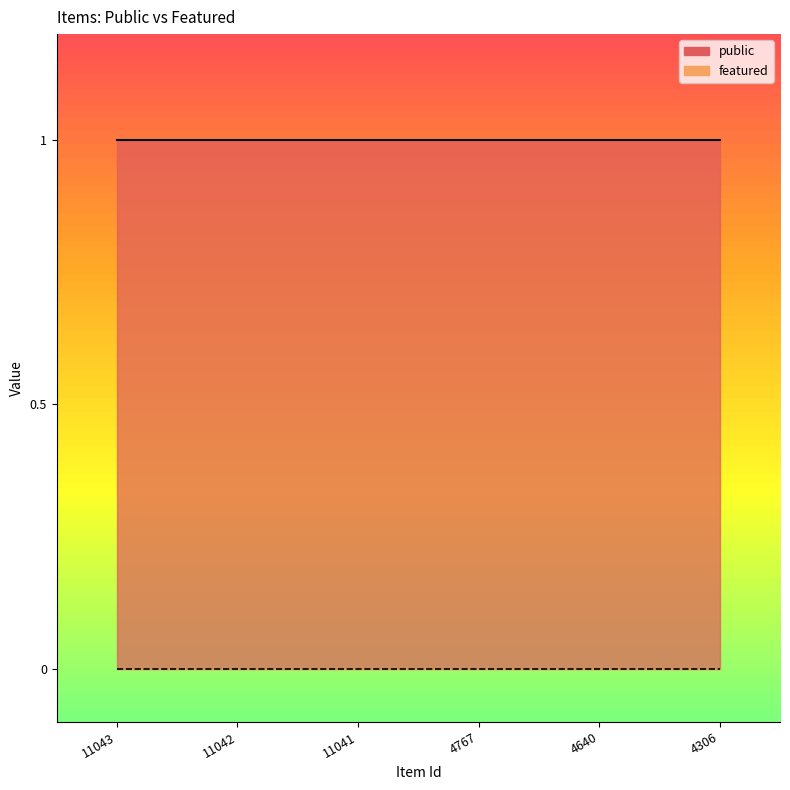

The public series shows 1 at 11043. True or false?

True